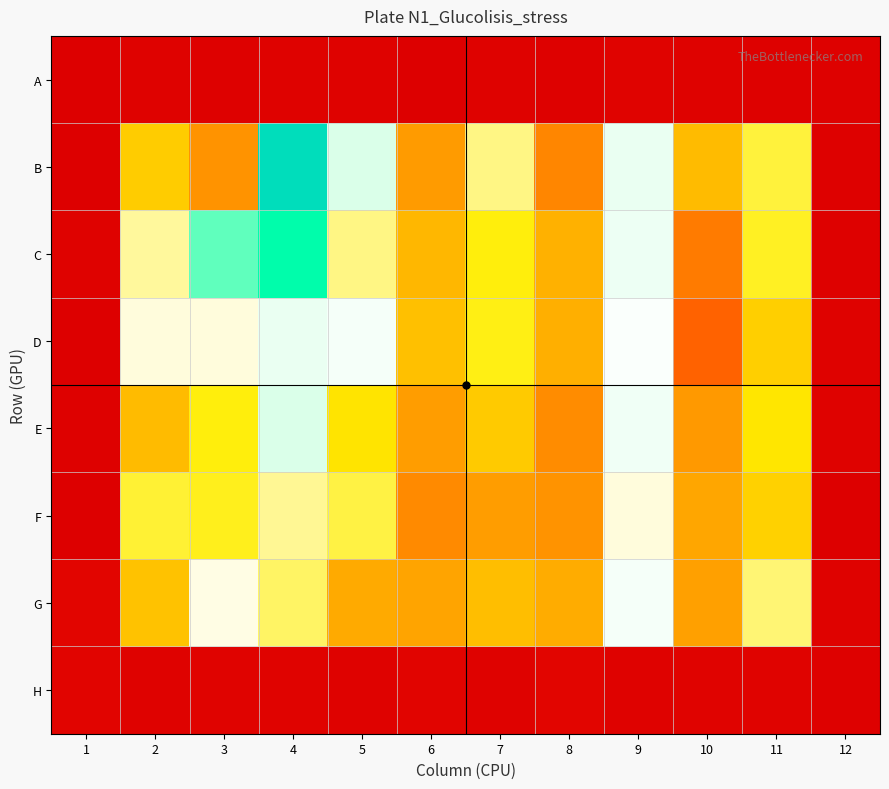

Between 1 and 3, which is larger?

3